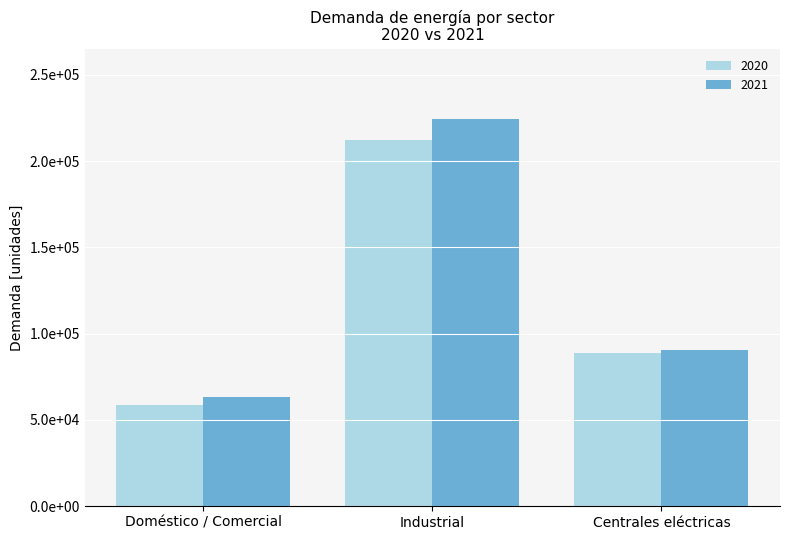

Are the bars horizontal?

No